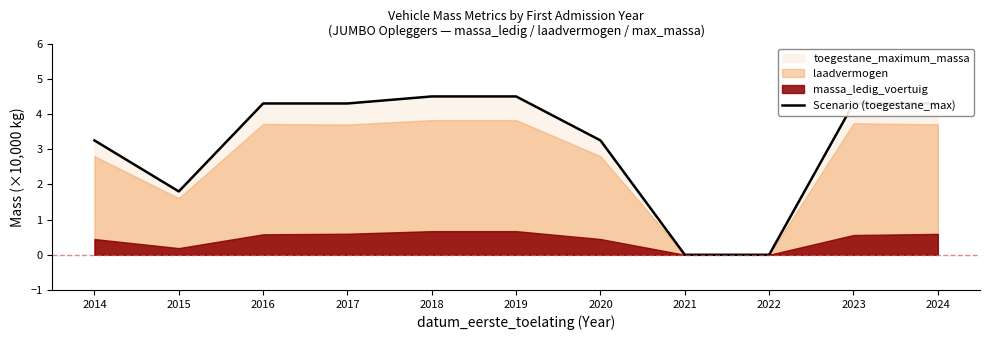

Rank the categories by value from highest to lowest.

2018, 2019, 2016, 2017, 2023, 2024, 2014, 2020, 2015, 2021, 2022